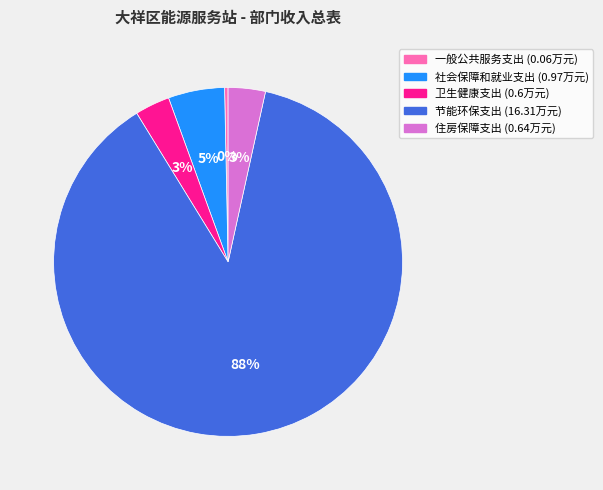

Which slice represents more than half of the pie?

节能环保支出